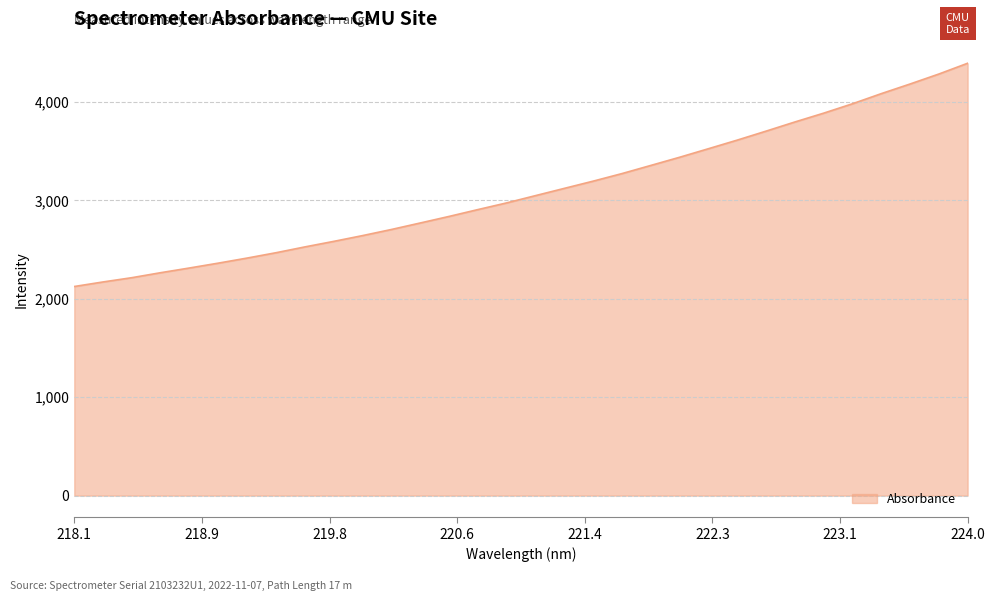

What is the maximum value shown in the chart?

4393.0